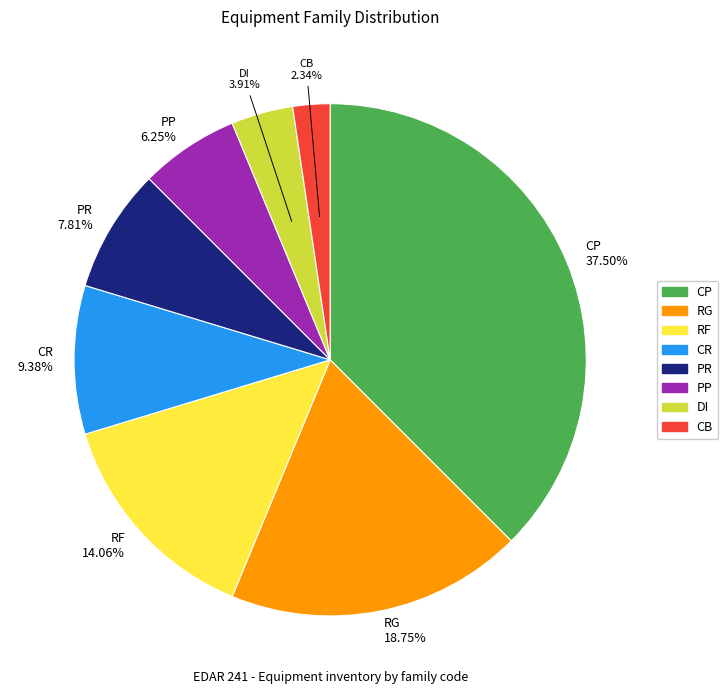

How many segments does this pie chart have?

8